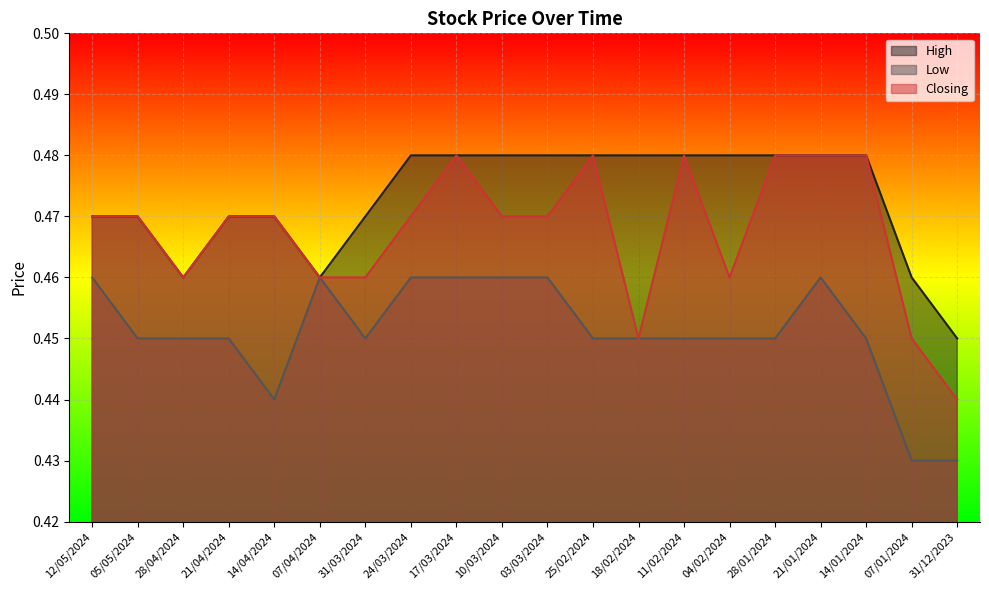

Reading left to right, what are all the values shown in this chart?

High: 0.5	0.5	0.5	0.5	0.5	0.5	0.5	0.5	0.5	0.5	0.5	0.5	0.5	0.5	0.5	0.5	0.5	0.5	0.5	0.5
Low: 0.5	0.5	0.5	0.5	0.4	0.5	0.5	0.5	0.5	0.5	0.5	0.5	0.5	0.5	0.5	0.5	0.5	0.5	0.4	0.4
Closing: 0.5	0.5	0.5	0.5	0.5	0.5	0.5	0.5	0.5	0.5	0.5	0.5	0.5	0.5	0.5	0.5	0.5	0.5	0.5	0.4